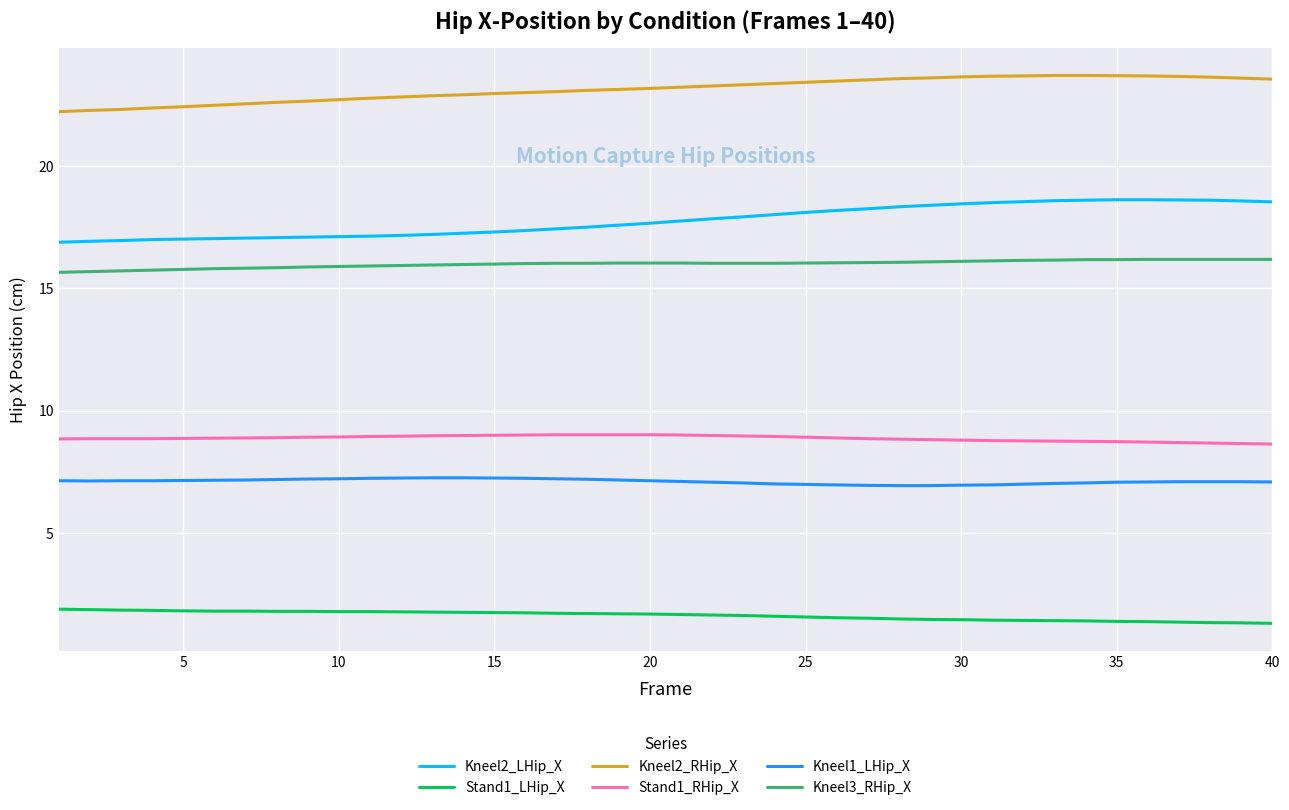

At how many categories does at least one series exceed 13?

40